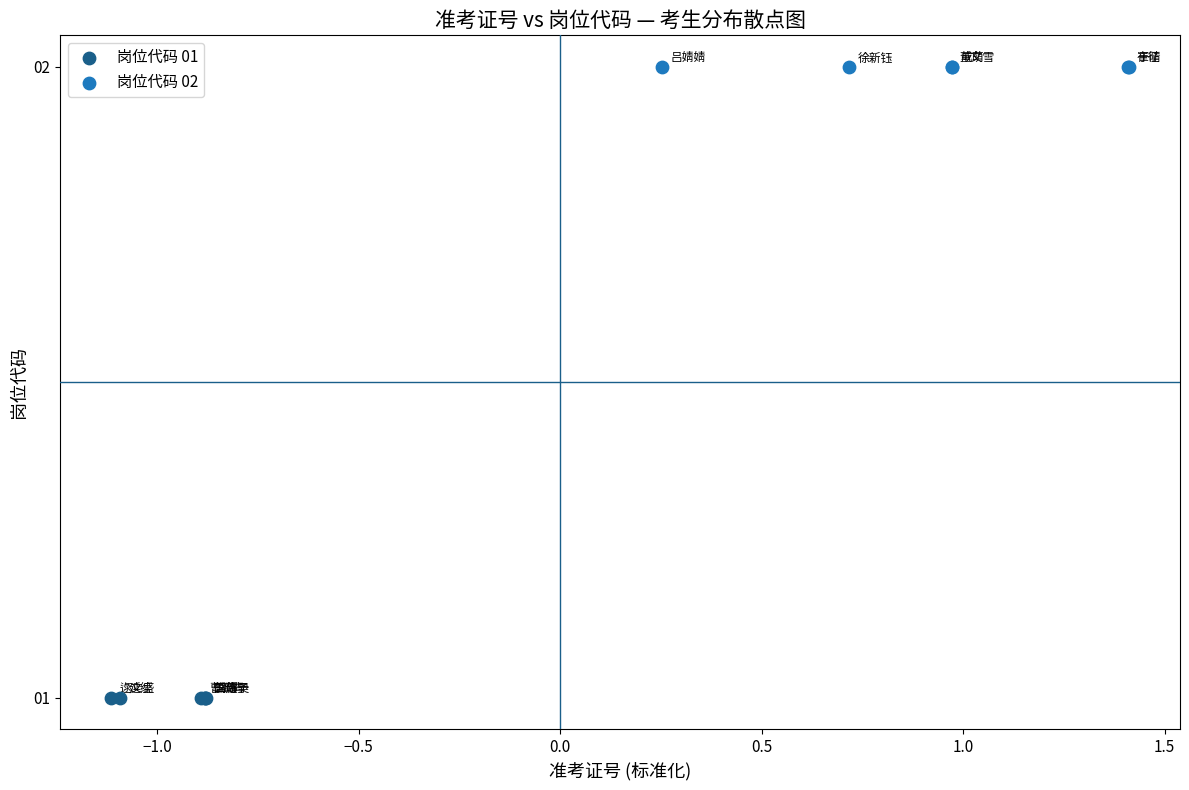

Which series reaches the minimum Y coordinate?

岗位代码 01